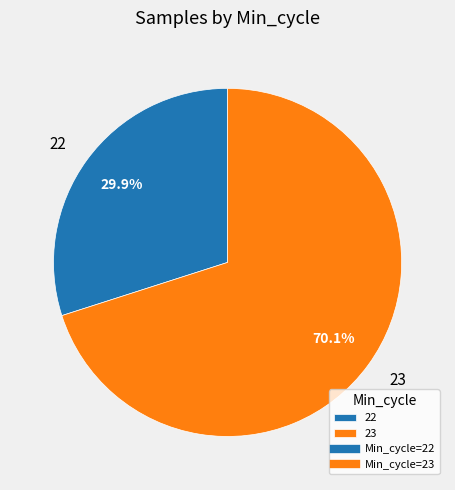

Is it true that 23 is 1% of the pie?

False